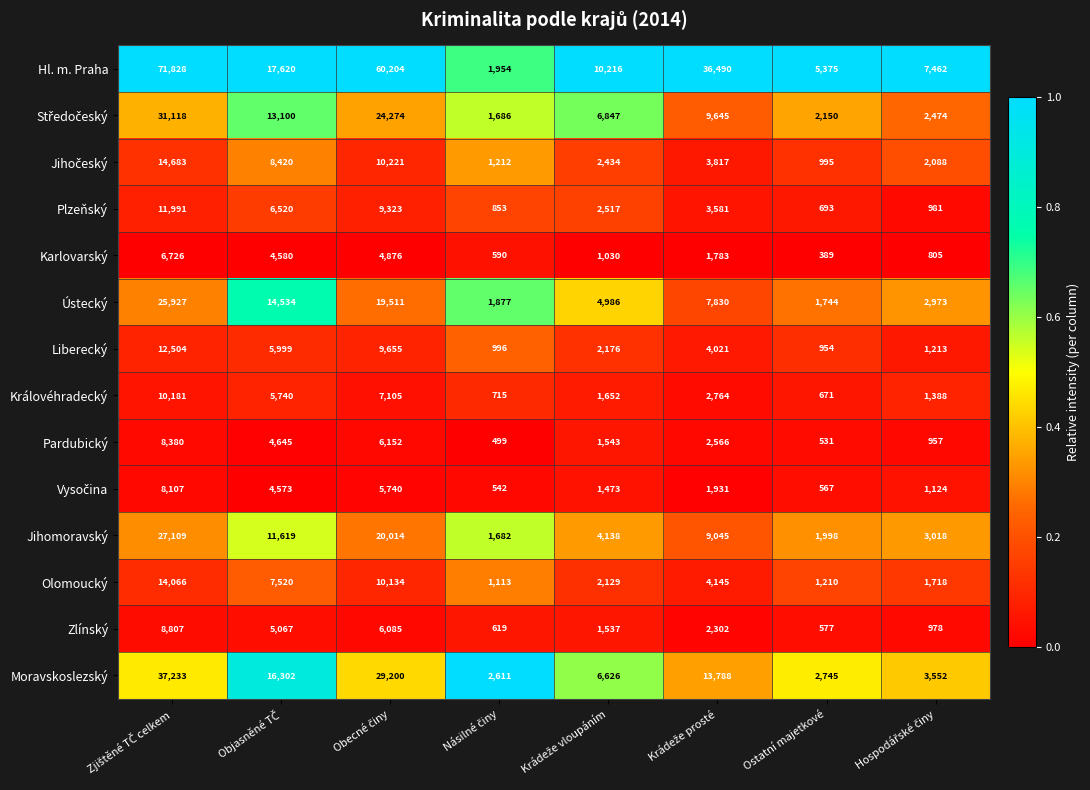

Count the number of categories in the chart.

8